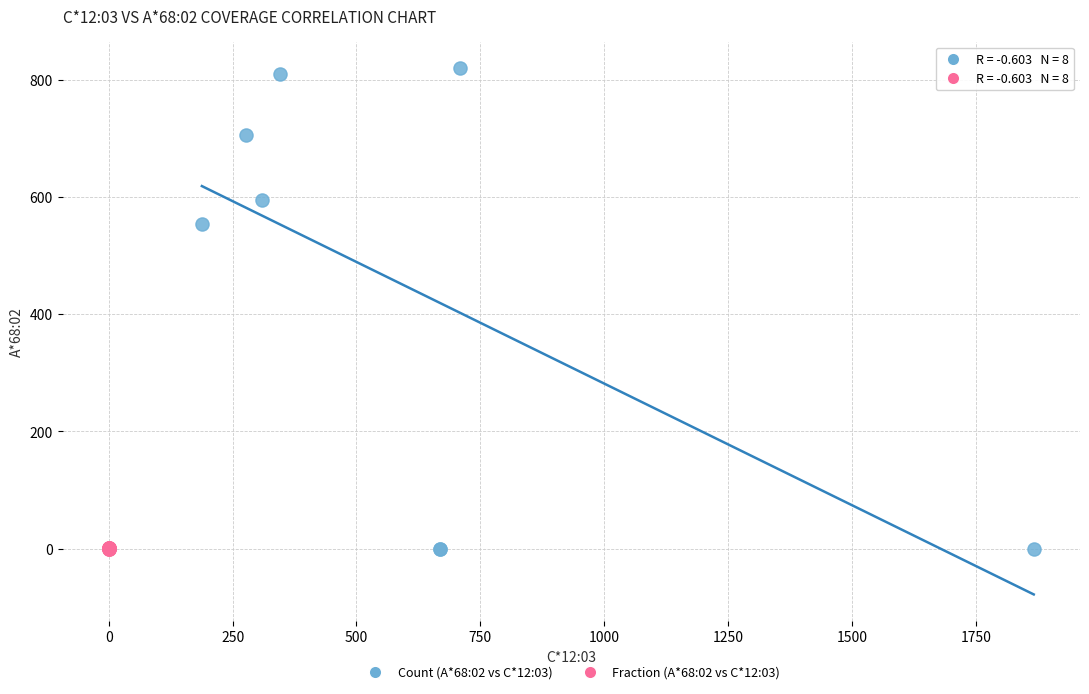

Which series reaches the maximum Y coordinate?

Count (A*68:02 vs C*12:03)